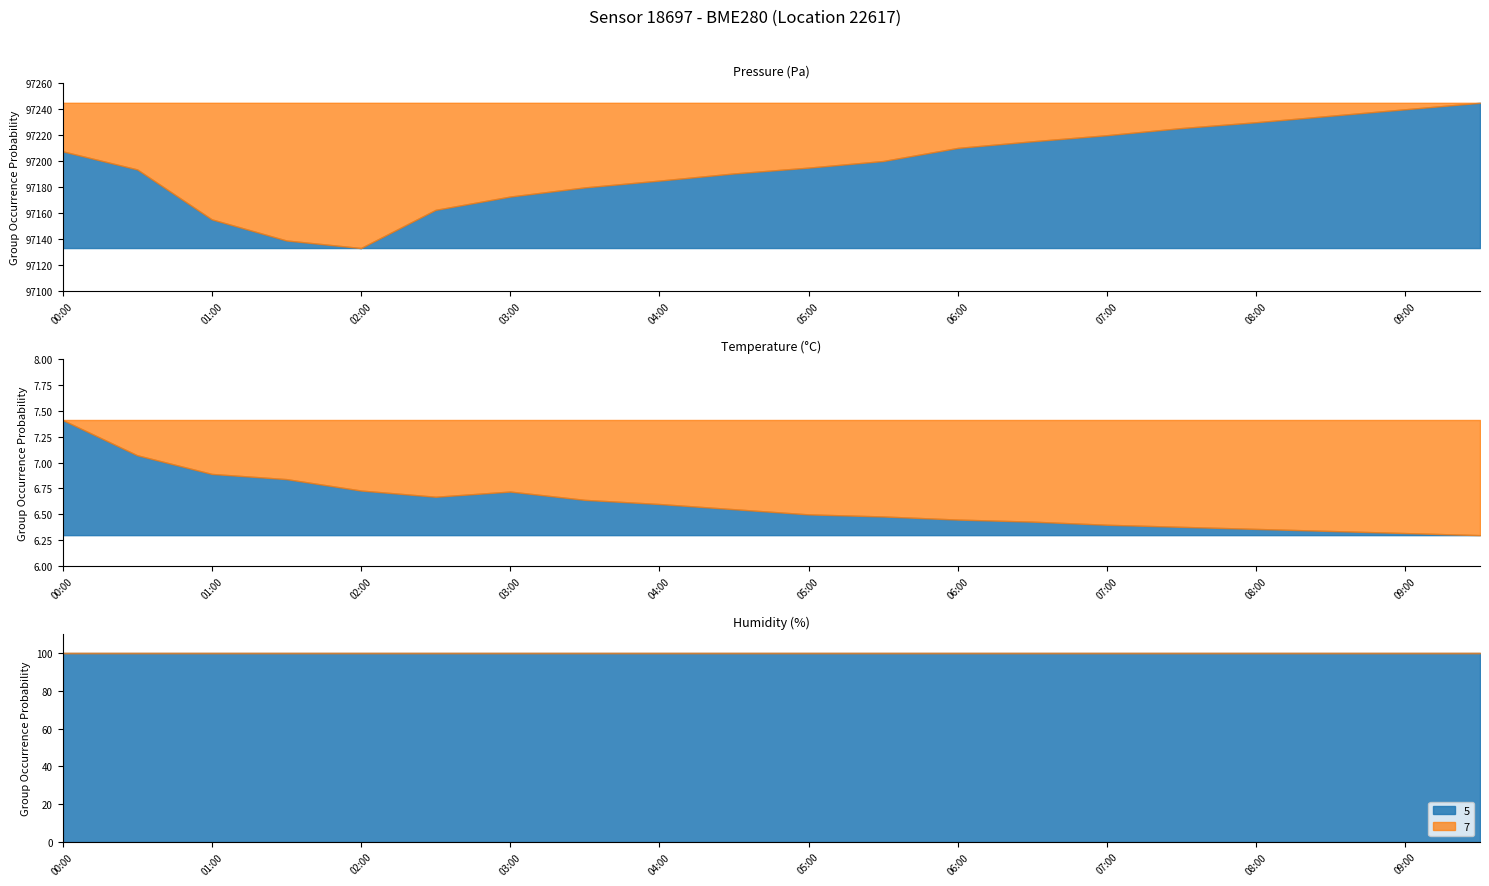

Which series changed the most between 00:30 and 05:30?

pressure